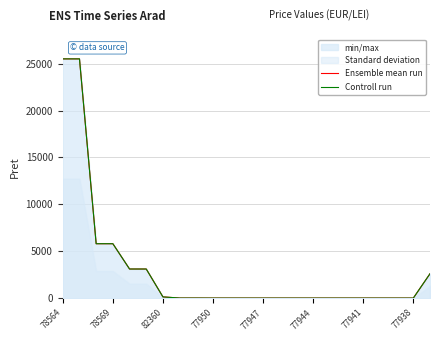

Which series has the largest total across all categories?

Ensemble mean run